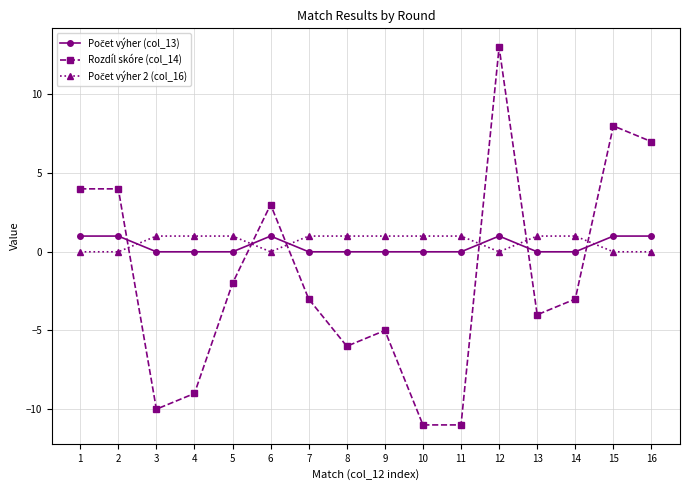

Where is Rozdíl skóre (col_14) nearest to the value 1?

6